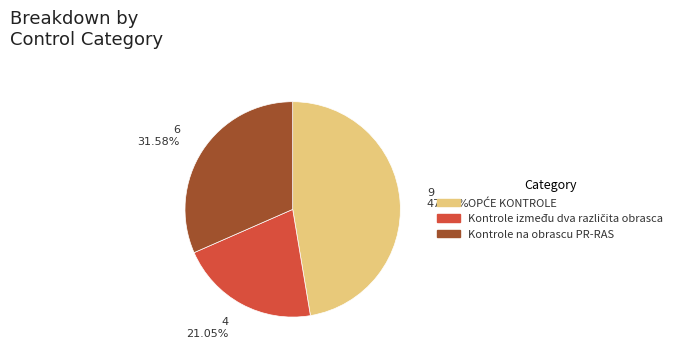

Is there a majority slice in this chart?

No